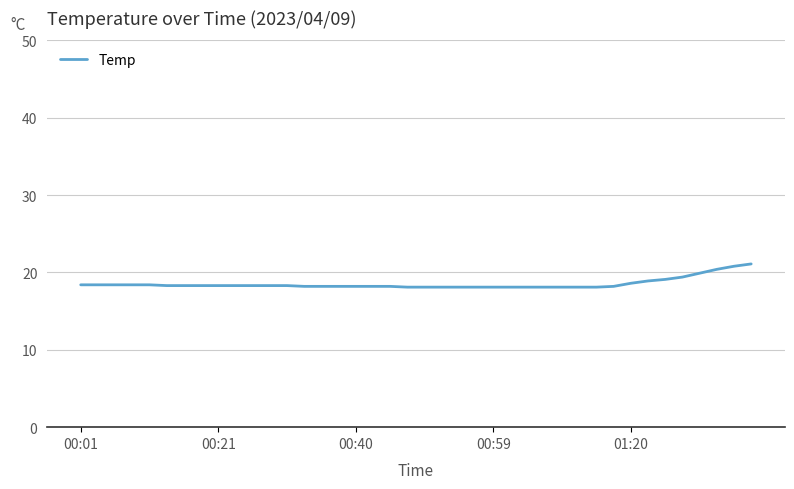

What is the smallest value displayed?

18.1